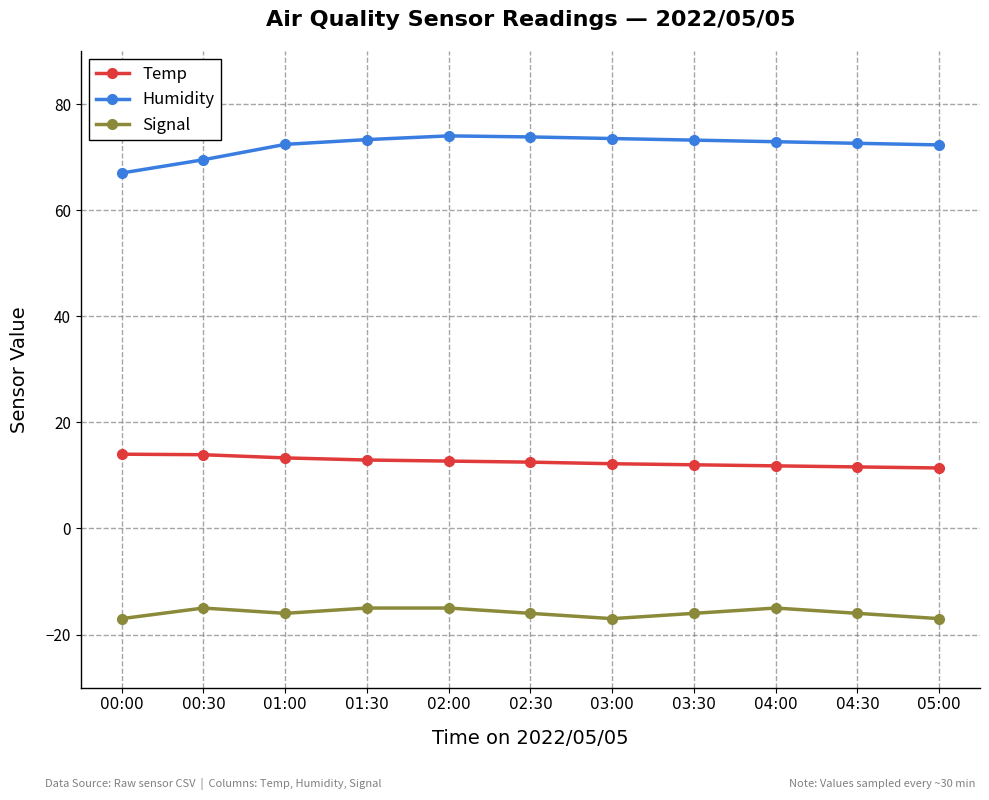

Is it true that Temp equals 6.3 at 03:30?

False